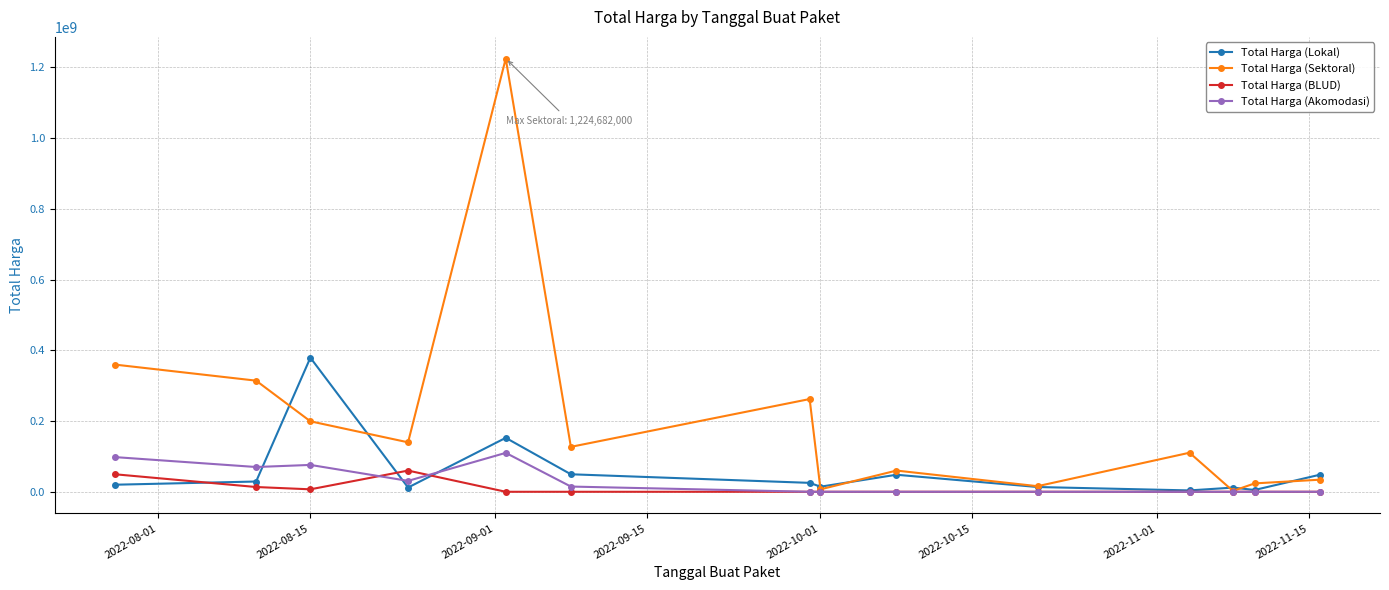

Which series has the largest total across all categories?

Total Harga (Sektoral)